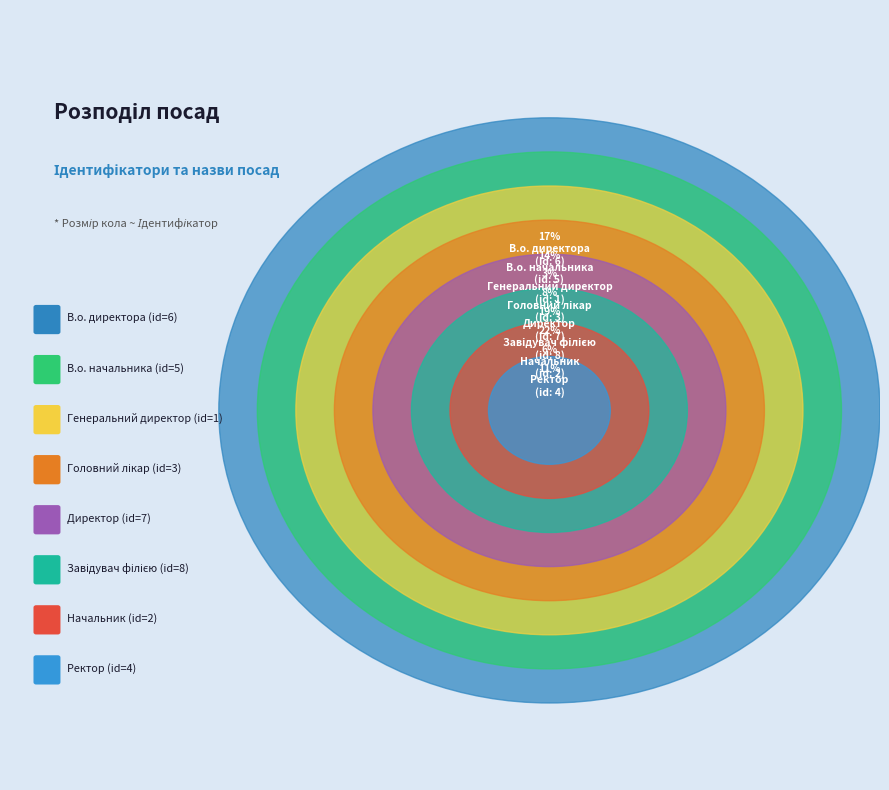

Approximately how many times larger is the value at Завідувач філією compared to Головний лікар?

2.7